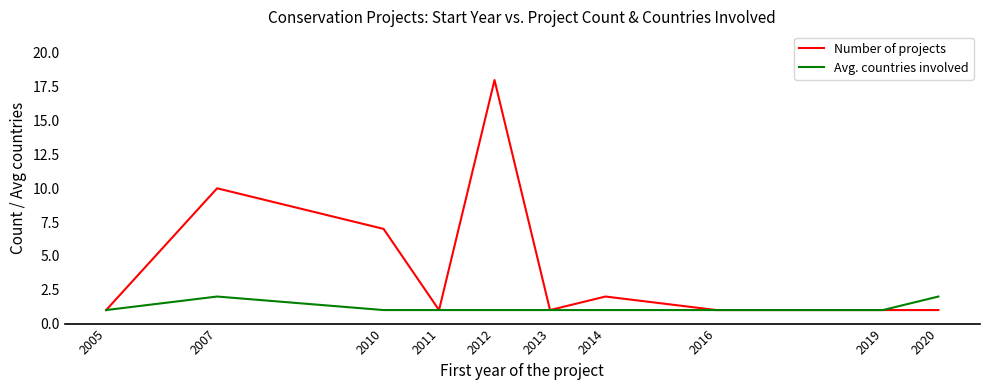

Reading left to right, transcribe all the data shown in this chart.

Number of projects: 1	10	7	1	18	1	2	1	1	1
Avg. countries involved: 1	2	1	1	1	1	1	1	1	2